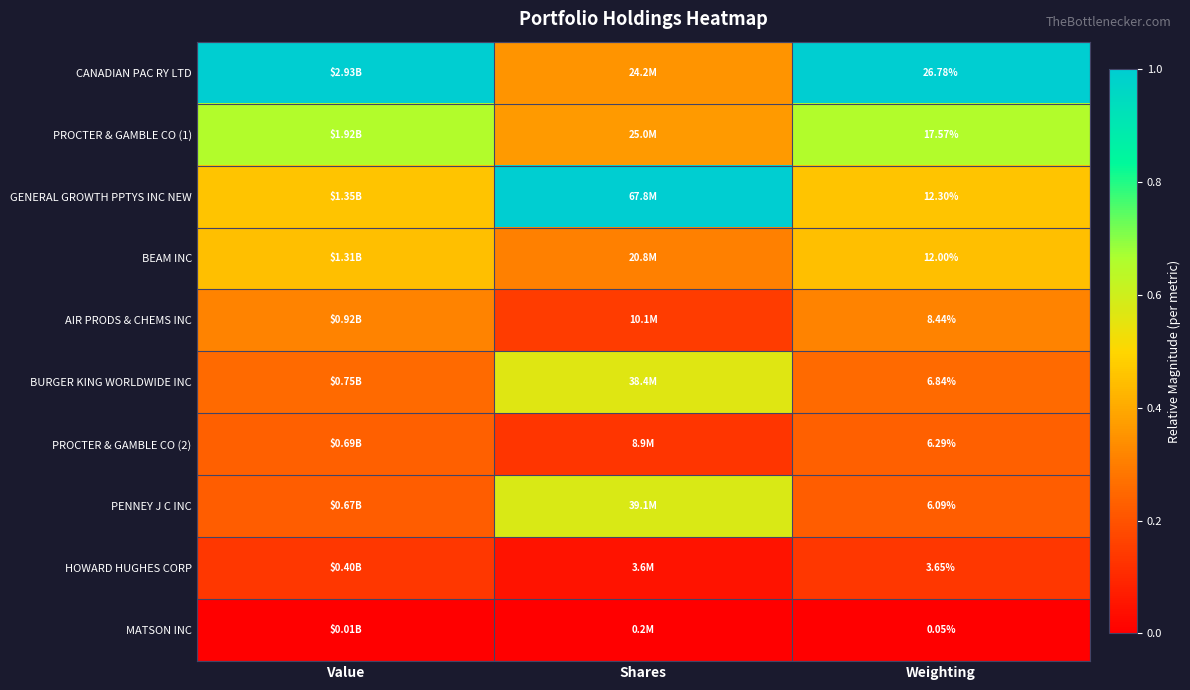

True or false: BEAM INC has a value of 0.2 at Weighting.

False